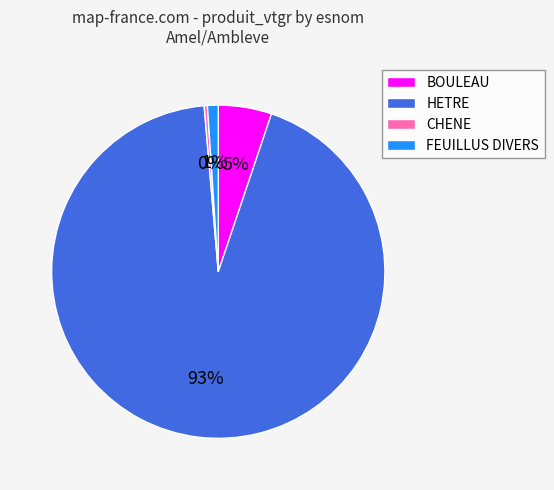

Rank the categories by value from highest to lowest.

HETRE, BOULEAU, FEUILLUS DIVERS, CHENE